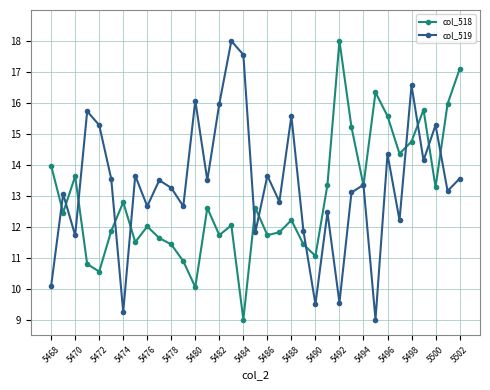

At how many categories does at least one series exceed 17?

4